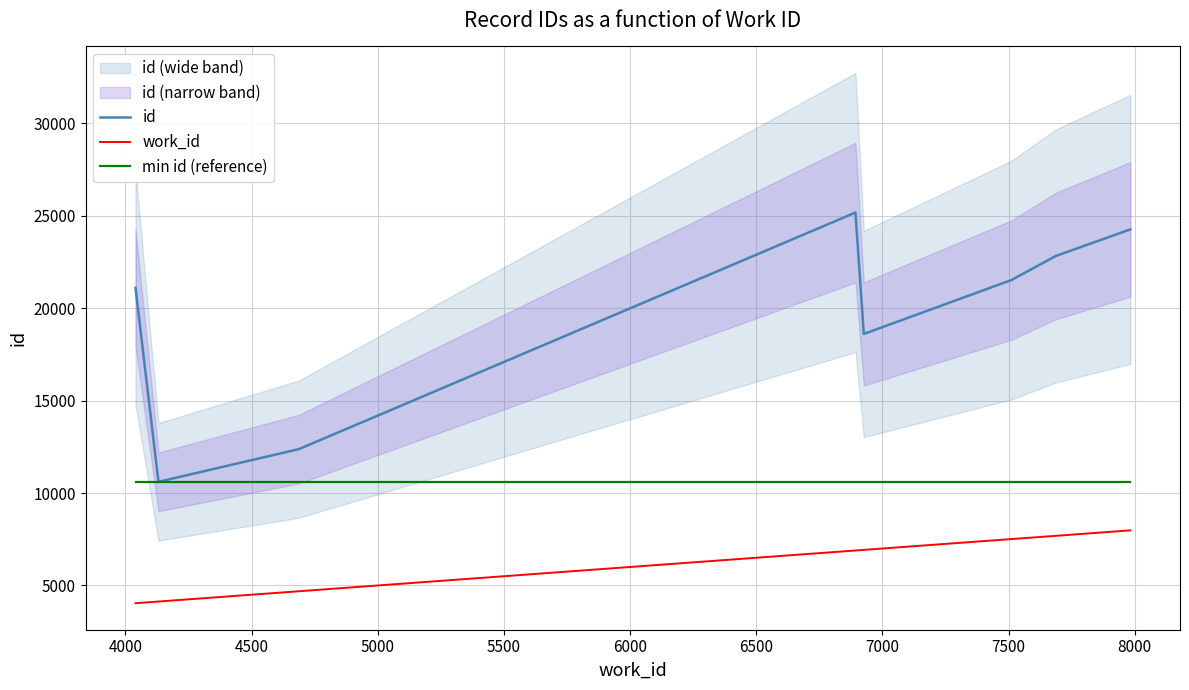

True or false: id and work_id cross at least once.

False